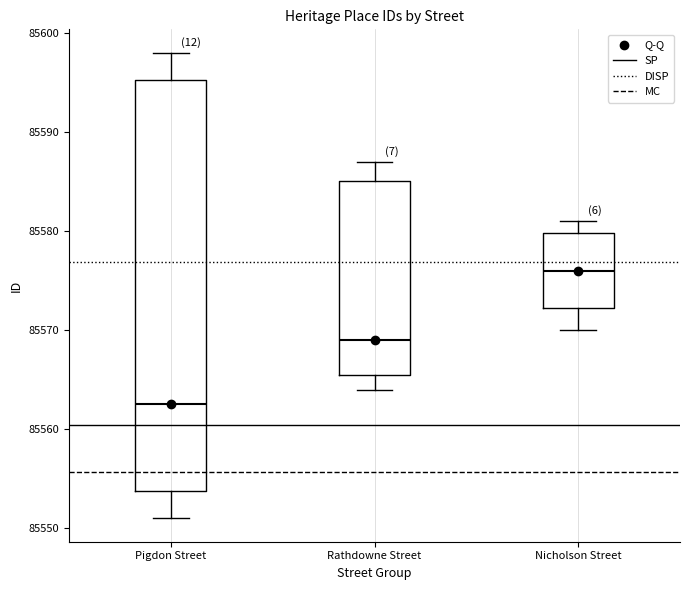

Reading left to right, read every box against the y-axis: the position of its median line, the range the box covers, and the ends of its whiskers. The values are not printed on the chart, so give them approximately, as read against the axis.

Pigdon Street: median 85563, box 85554 to 85595, whiskers 85551 to 85598
Rathdowne Street: median 85569, box 85566 to 85585, whiskers 85564 to 85587
Nicholson Street: median 85576, box 85572 to 85580, whiskers 85570 to 85581